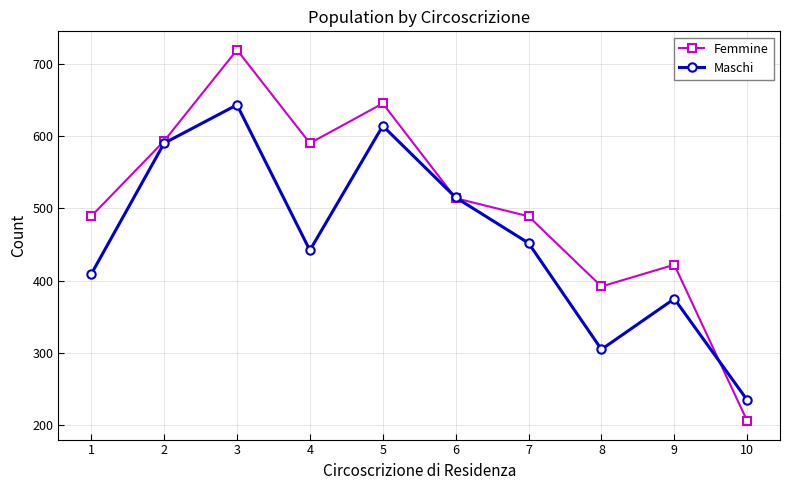

True or false: Femmine has a value of 392 at 8.

True